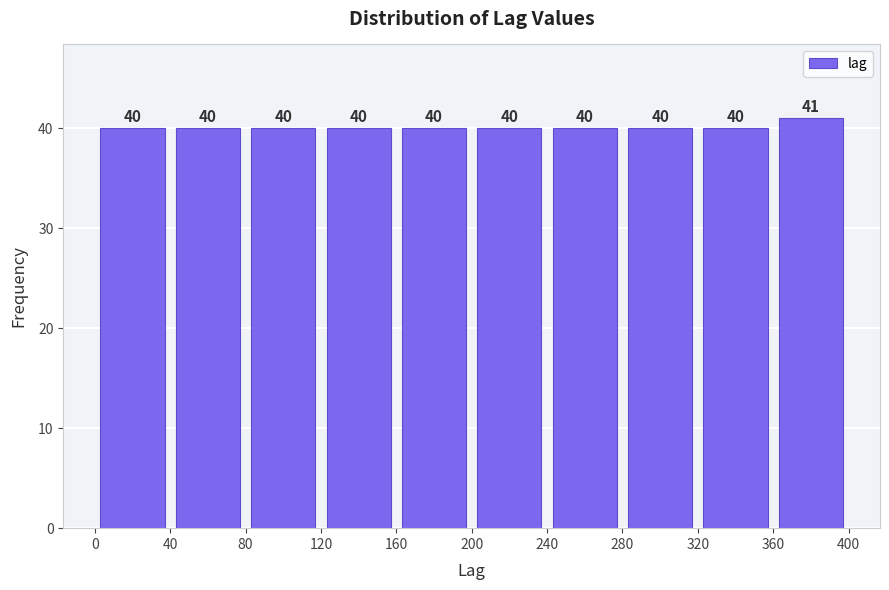

Reading left to right, transcribe this chart: for each bar, give the range it covers on the x-axis and its height.

0 to 40: 40
40 to 80: 40
80 to 120: 40
120 to 160: 40
160 to 200: 40
200 to 240: 40
240 to 280: 40
280 to 320: 40
320 to 360: 40
360 to 400: 41